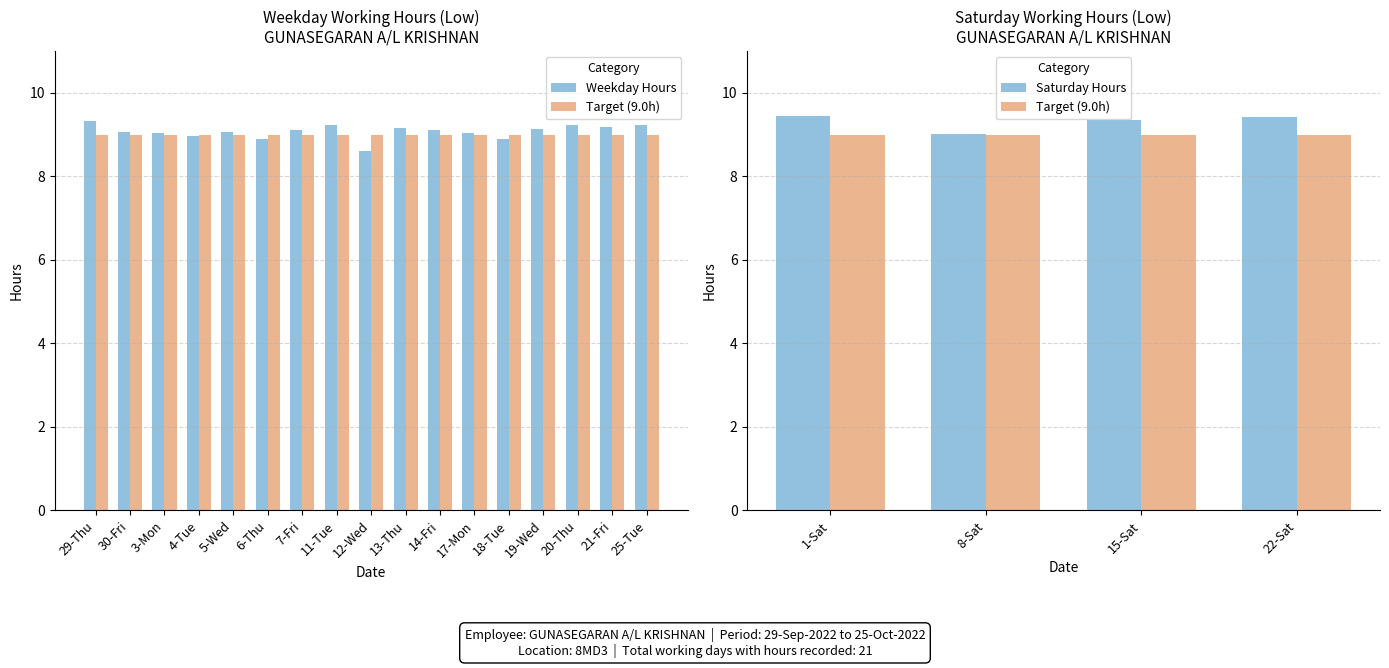

List the labels in order of value, largest first.

1-Sat, 22-Sat, 15-Sat, 29-Thu, 20-Thu, 25-Tue, 11-Tue, 21-Fri, 13-Thu, 19-Wed, 14-Fri, 7-Fri, 30-Fri, 5-Wed, 17-Mon, 3-Mon, 8-Sat, 4-Tue, 18-Tue, 6-Thu, 12-Wed